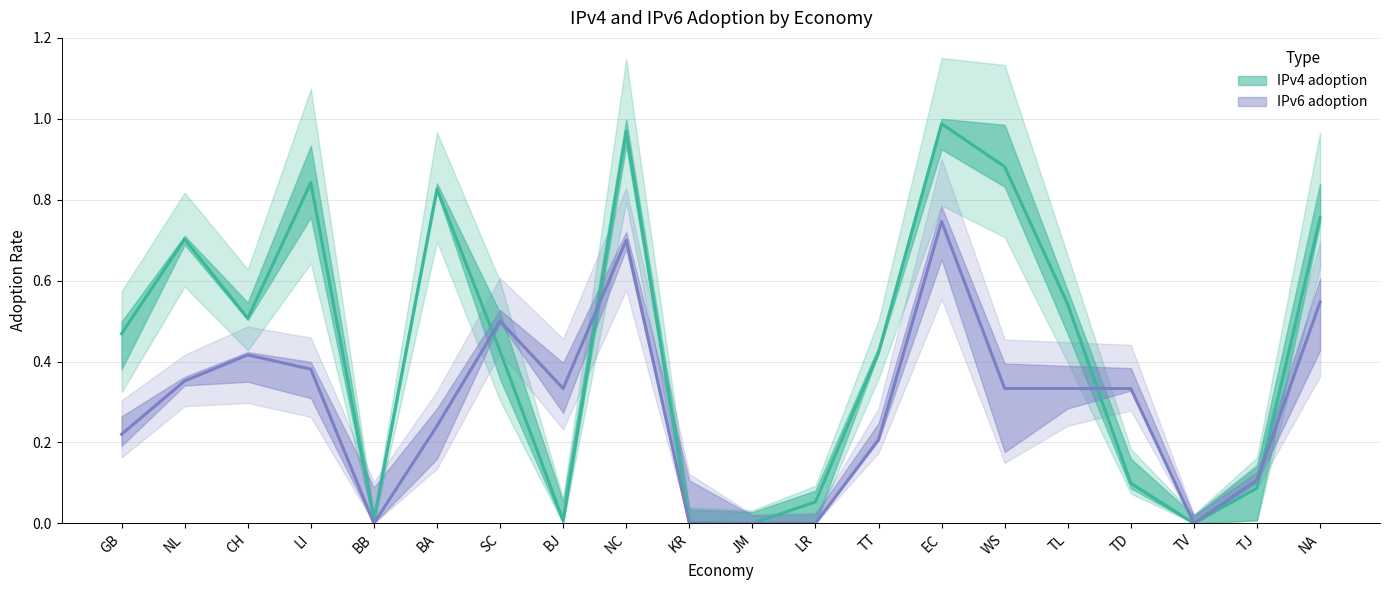

True or false: IPv6 adoption and IPv4 adoption cross at least once.

True